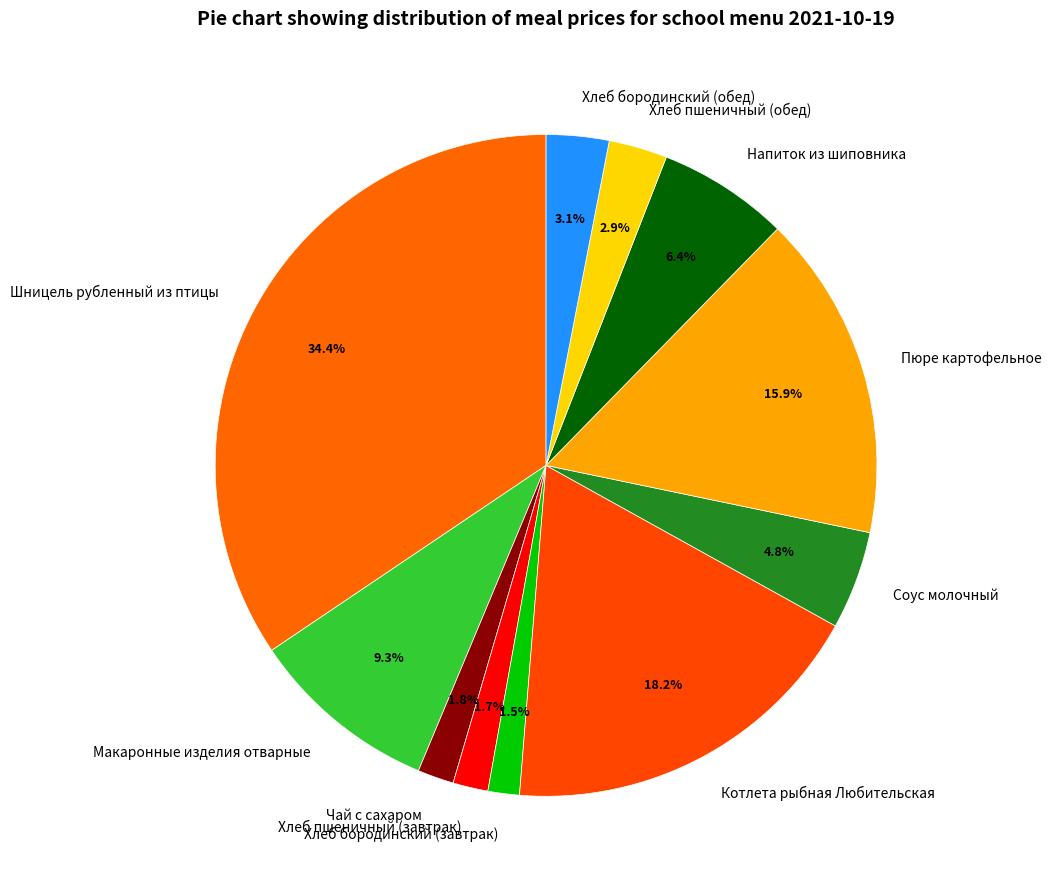

What percentage is NOT represented by Макаронные изделия отварные?

90.7%